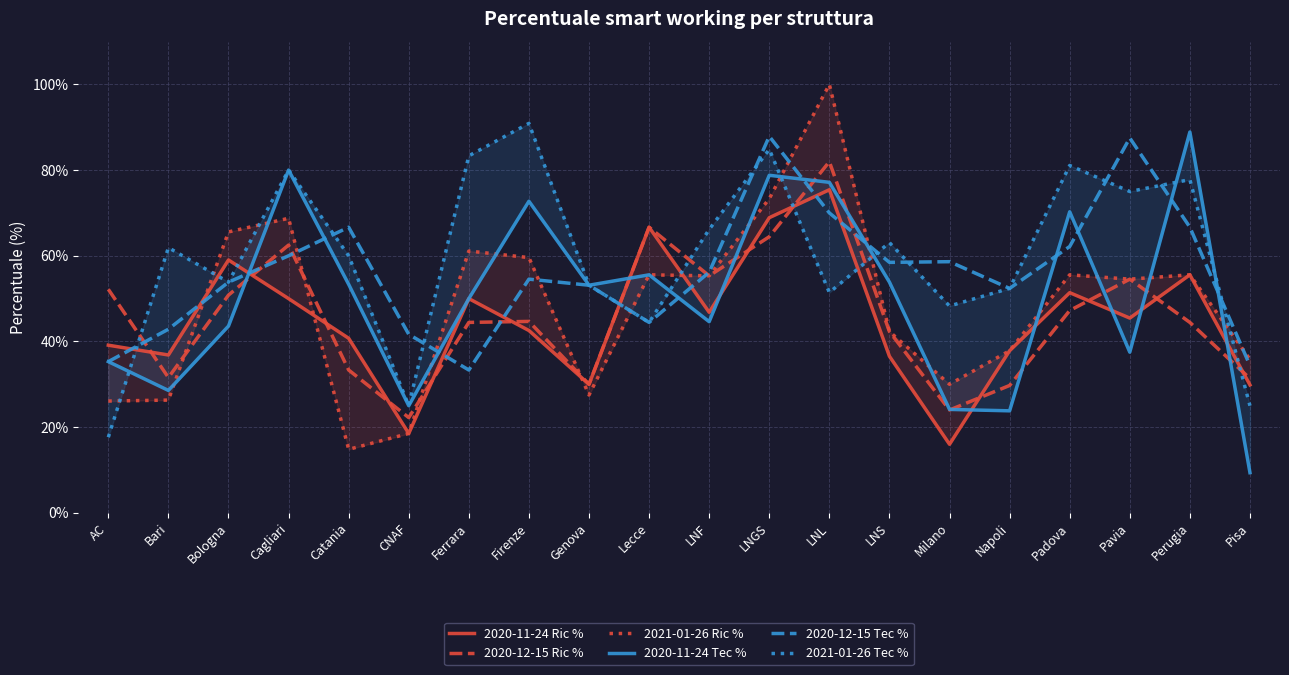

Does the chart display data point markers on the line(s)?

No